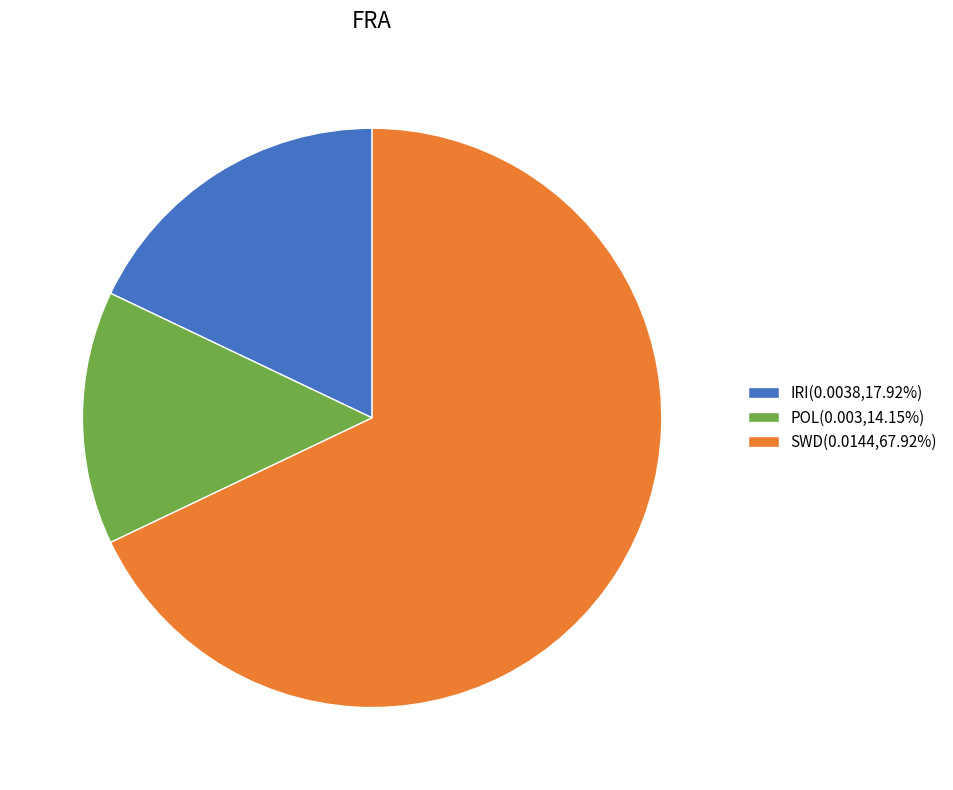

Is it true that SWD is 55% of the pie?

False